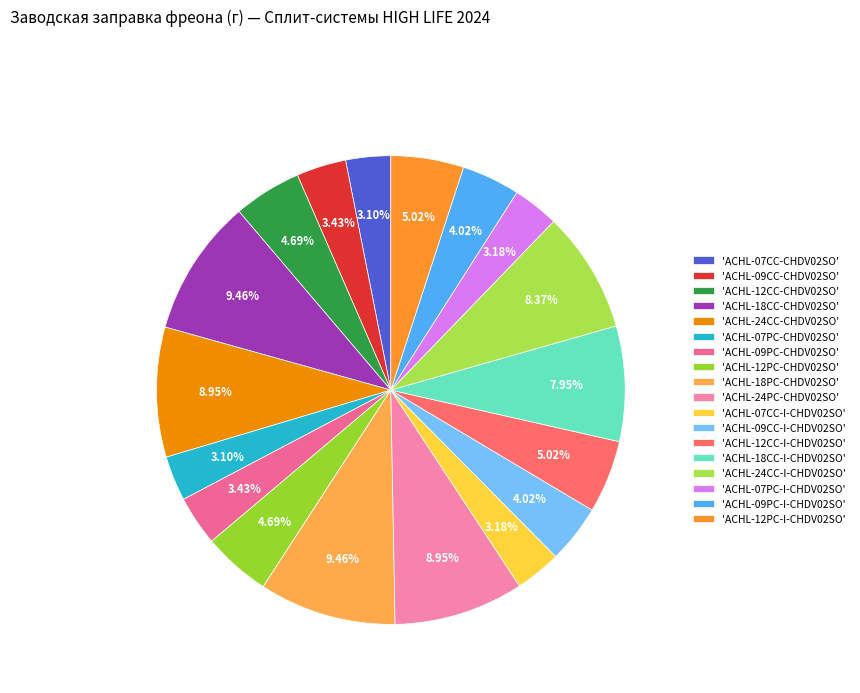

Is there any slice that represents more than half of the pie?

No